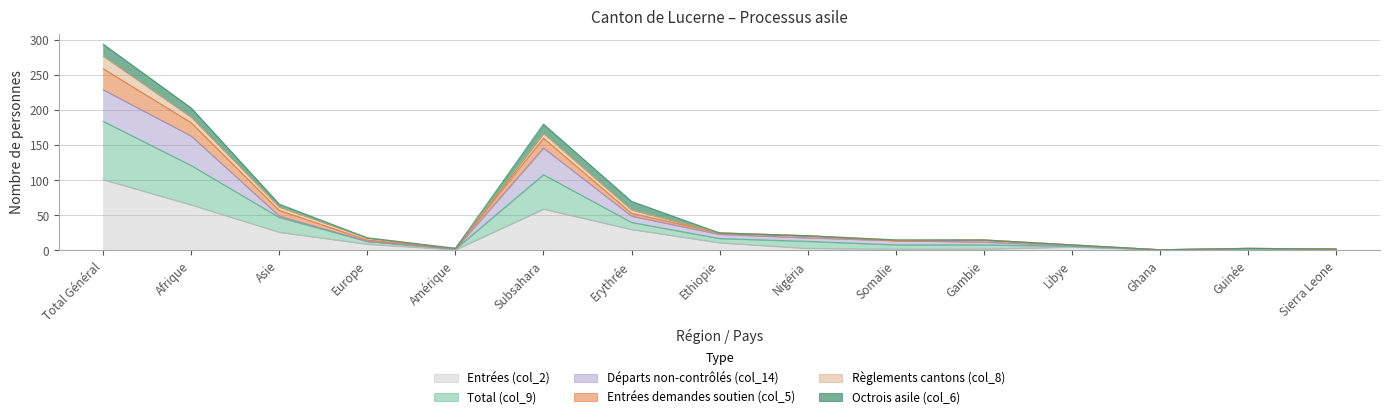

Which category has the lowest value across all series?

Ghana